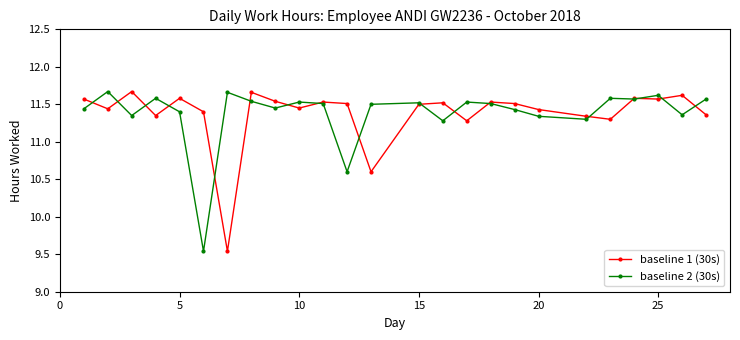

After their last crossing, which series has the higher values: baseline 1 (30s) or baseline 2 (30s)?

baseline 2 (30s)